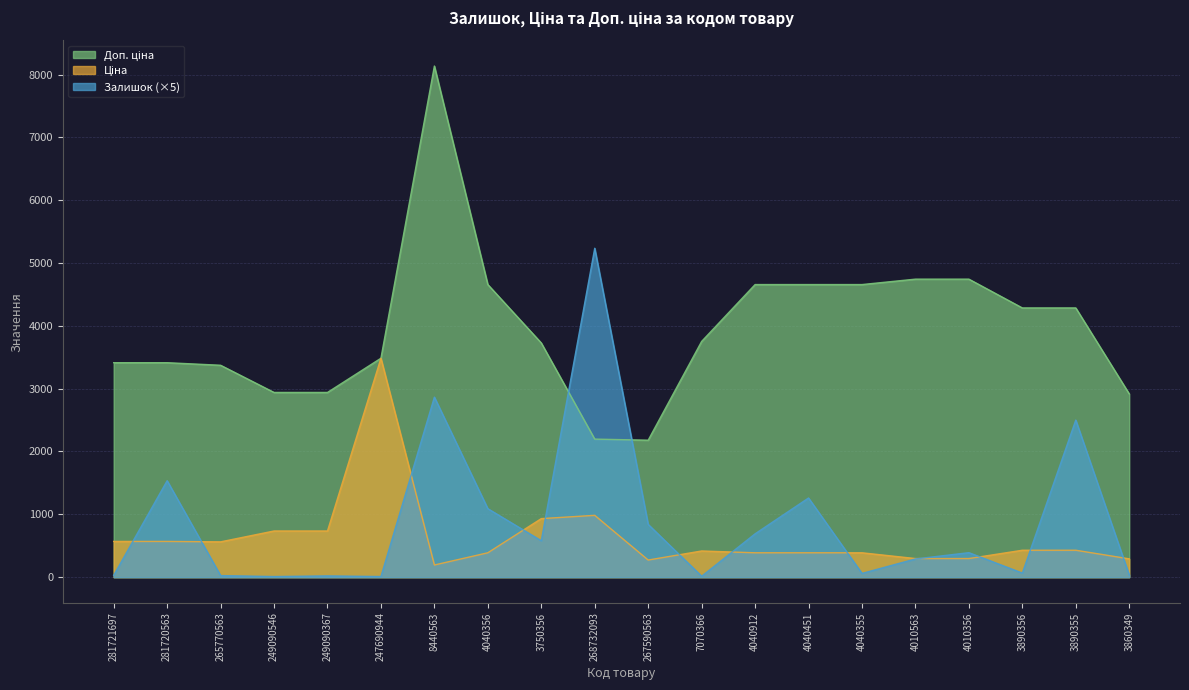

What is the spread (max minus min) of values at 3890356?

4220.1